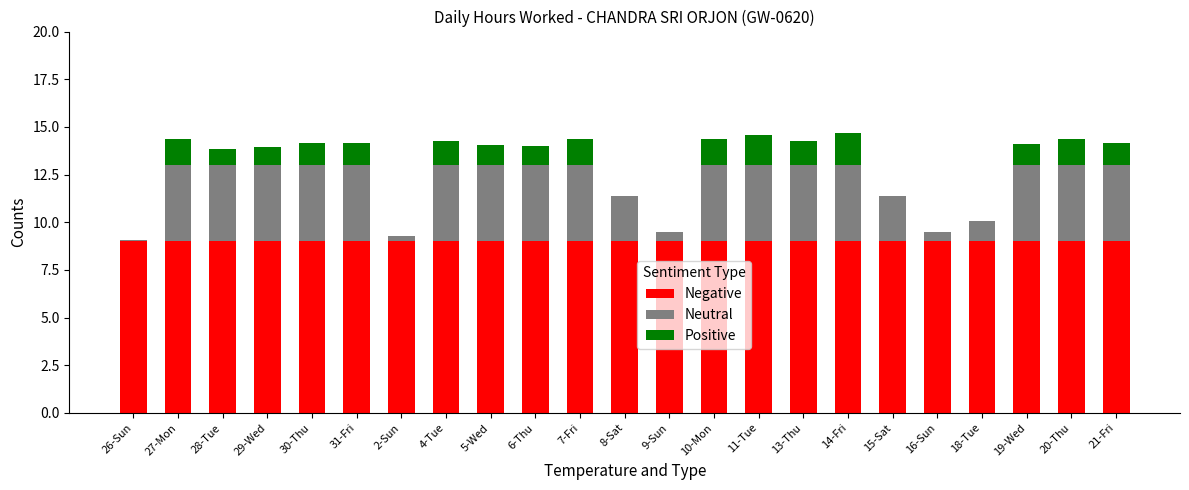

At 10-Mon, list the series in order from largest to smallest.

Negative, Neutral, Positive